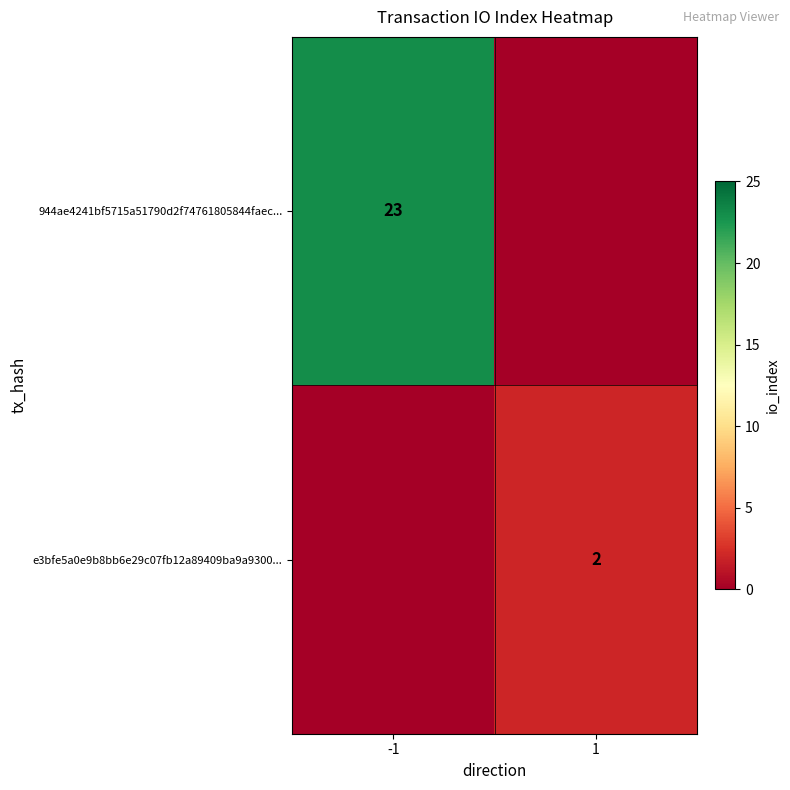

The e3bfe5a0e9b8bb6e29c07fb12a89409ba9a9300... series shows 3 at 1. True or false?

False